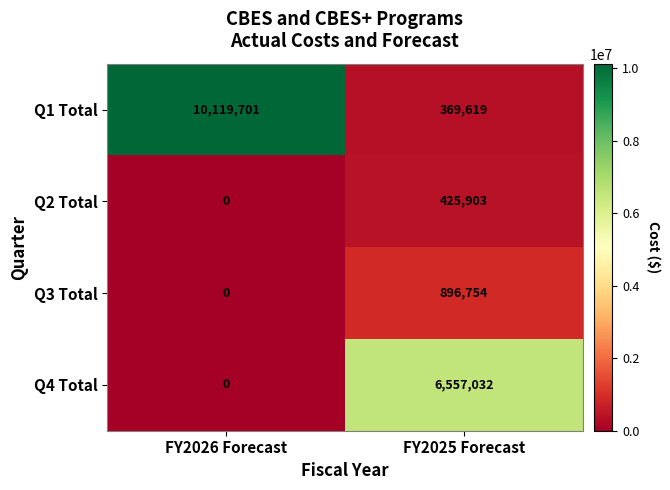

Read the Q1 Total value at FY2025 Forecast.

369619